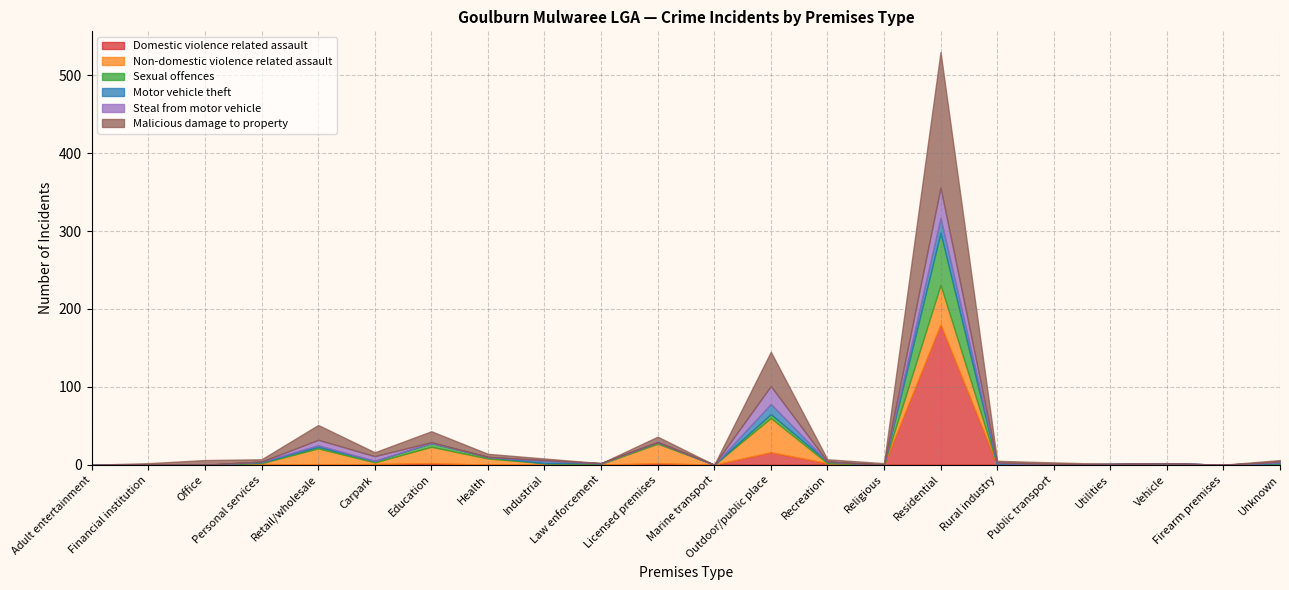

True or false: Sexual offences and Domestic violence related assault cross at least once.

False